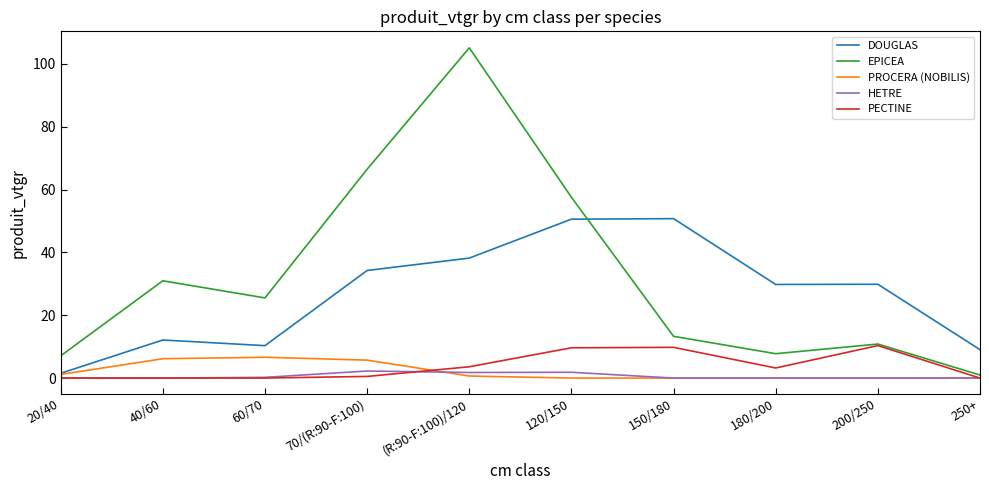

How many series are shown in this chart?

5